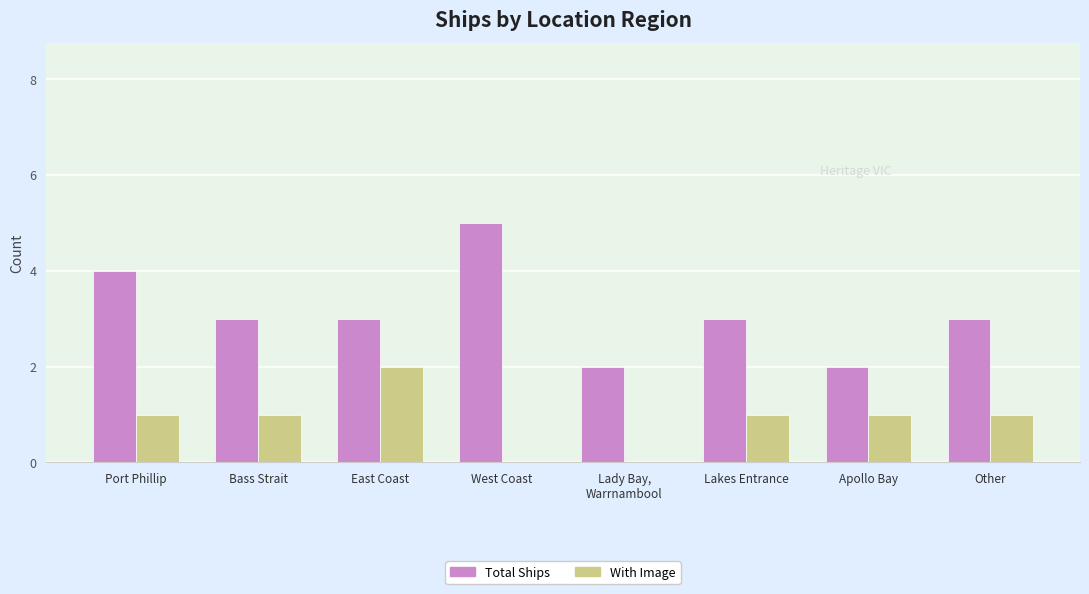

Are the bars grouped side by side (vs. stacked)?

Yes